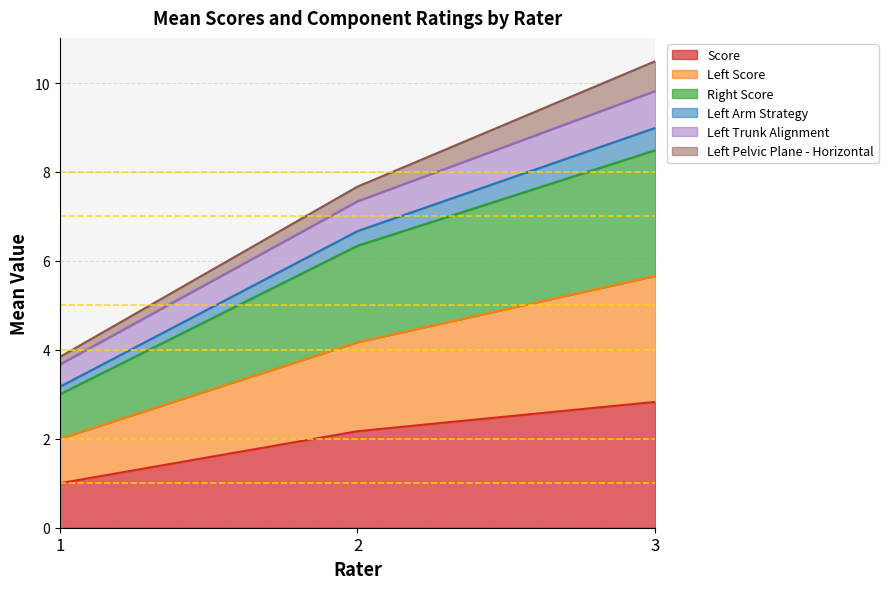

At which label does Left Arm Strategy reach its peak?

3